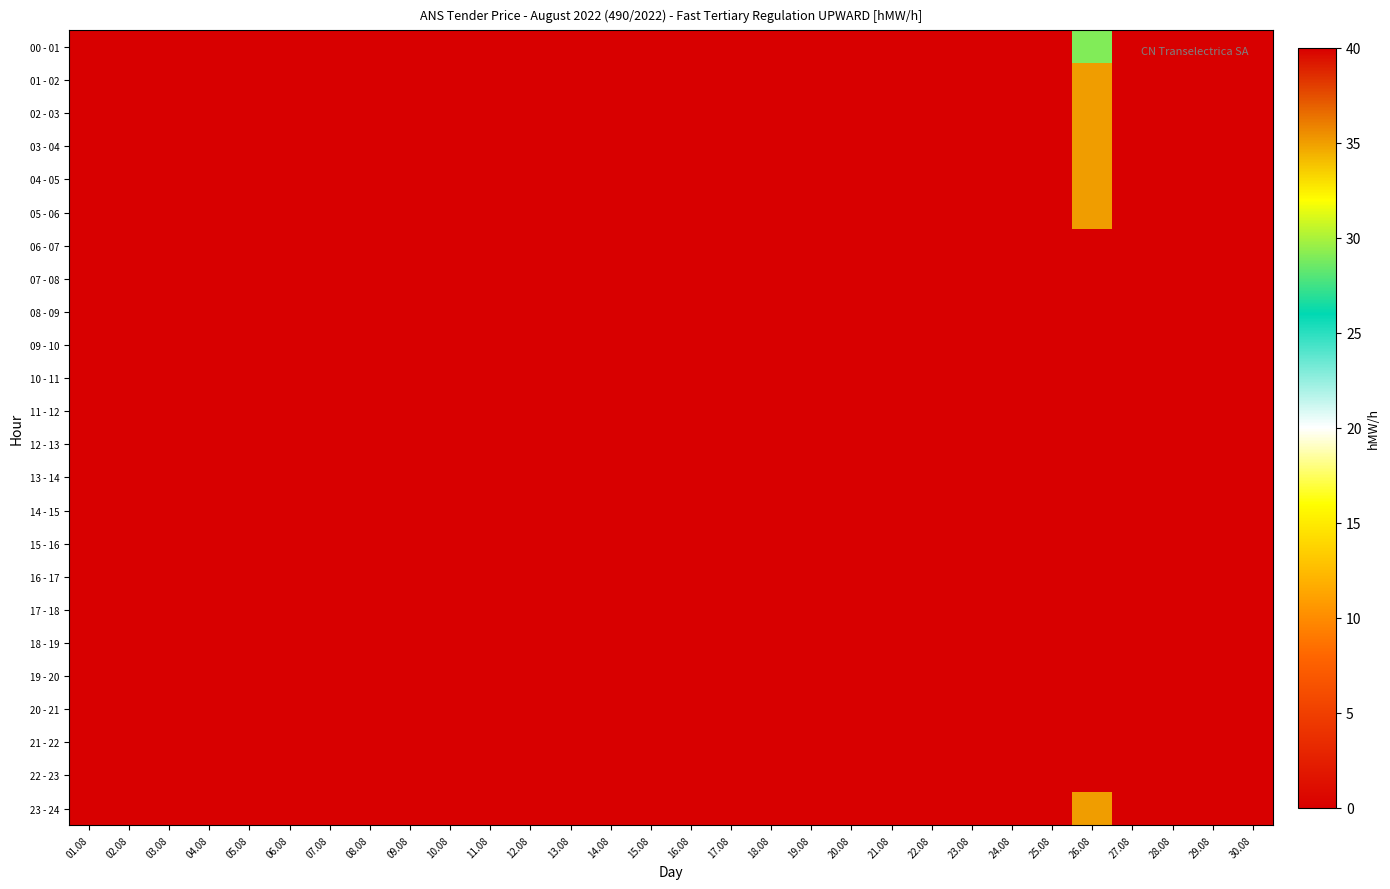

At how many categories does at least one series exceed 4?

1